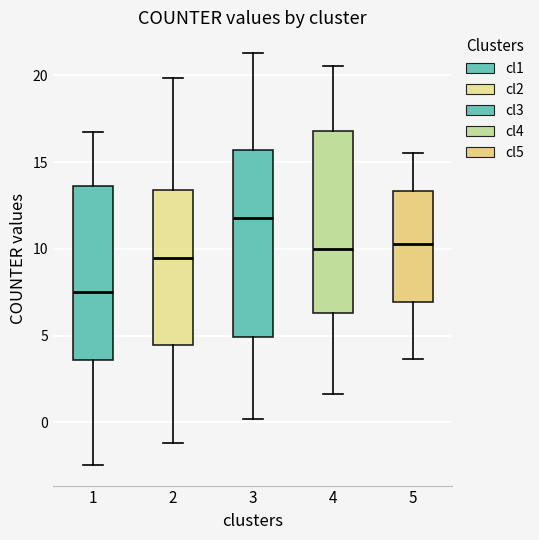

Where does the median line of the box at x = 5 sit on the y-axis? The values are not printed on the chart, so give them approximately, as read against the axis.

10.5